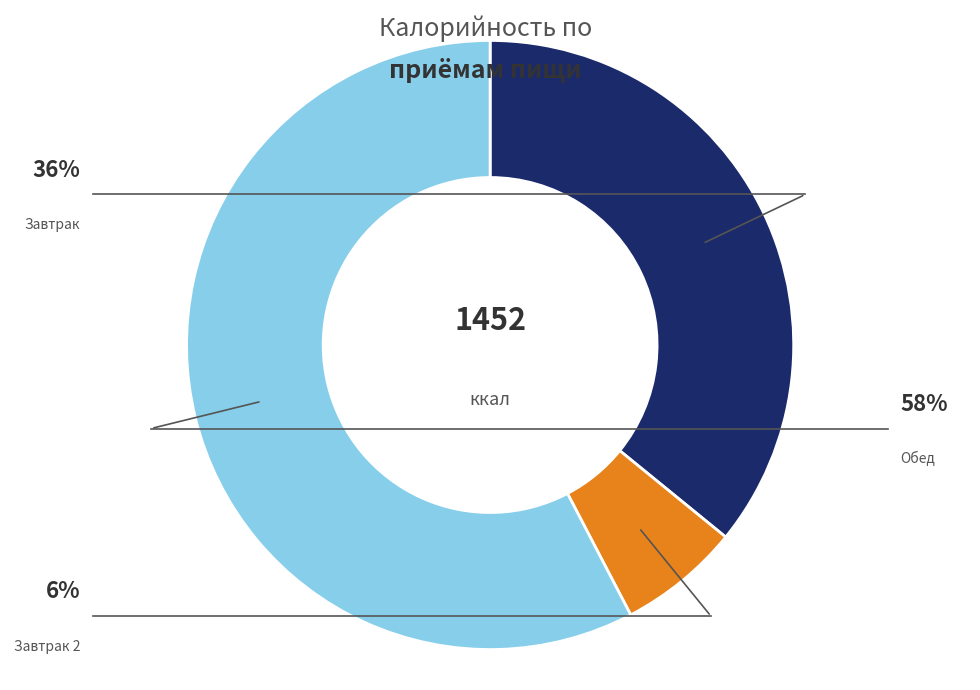

How many slices are in this pie chart?

3